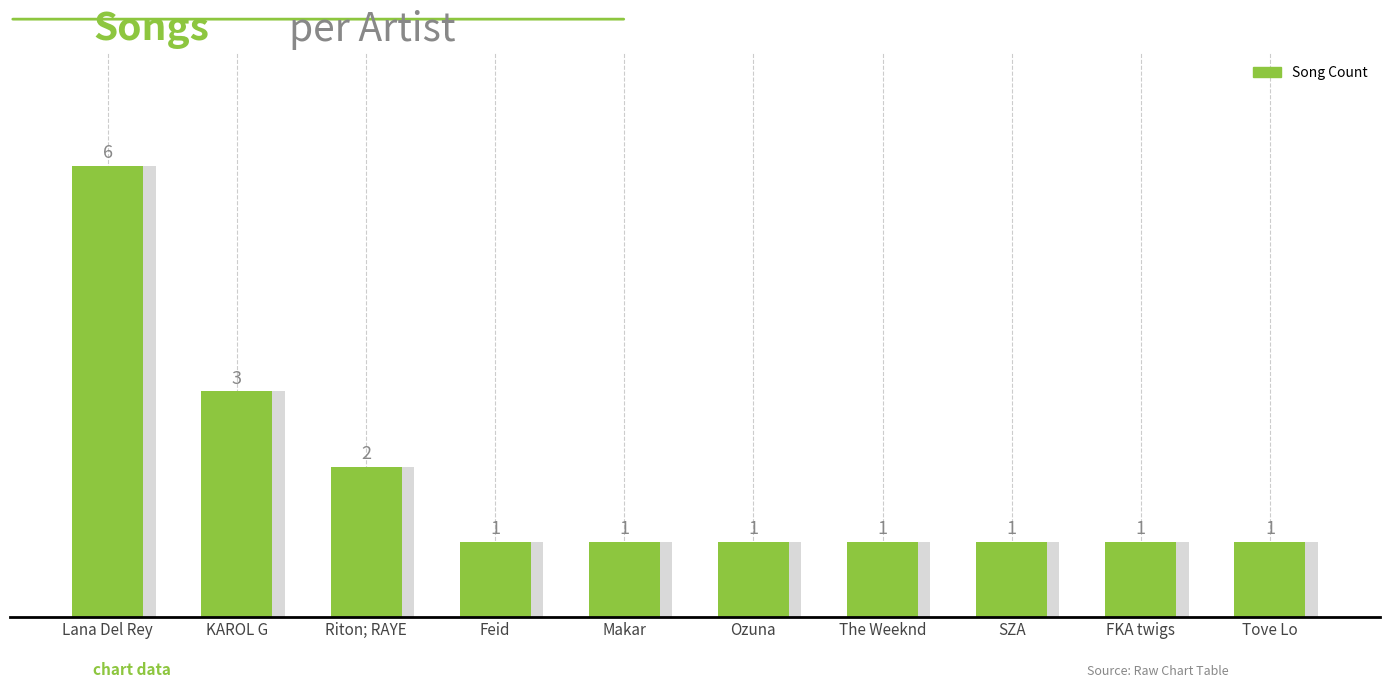

Reading right to left, what are all the values shown in this chart?

Tove Lo=1	FKA twigs=1	SZA=1	The Weeknd=1	Ozuna=1	Makar=1	Feid=1	Riton; RAYE=2	KAROL G=3	Lana Del Rey=6